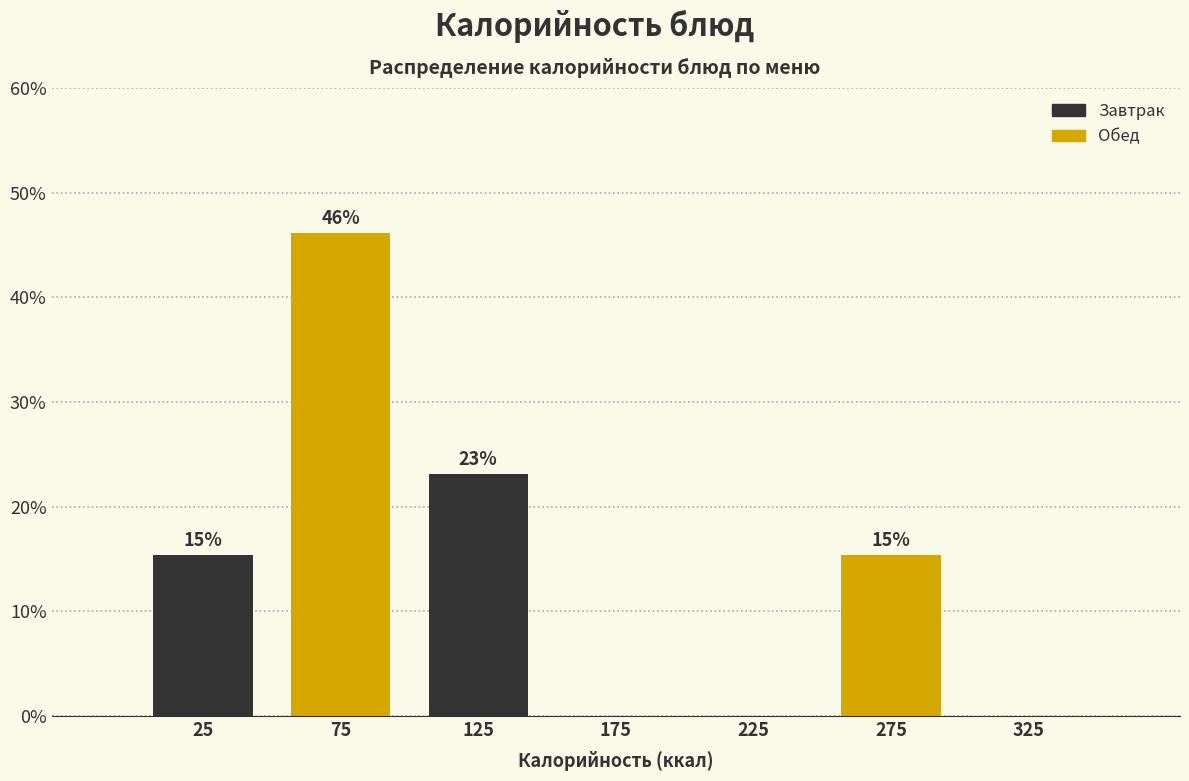

Over which range of the x-axis is the bar tallest?

50 to 100